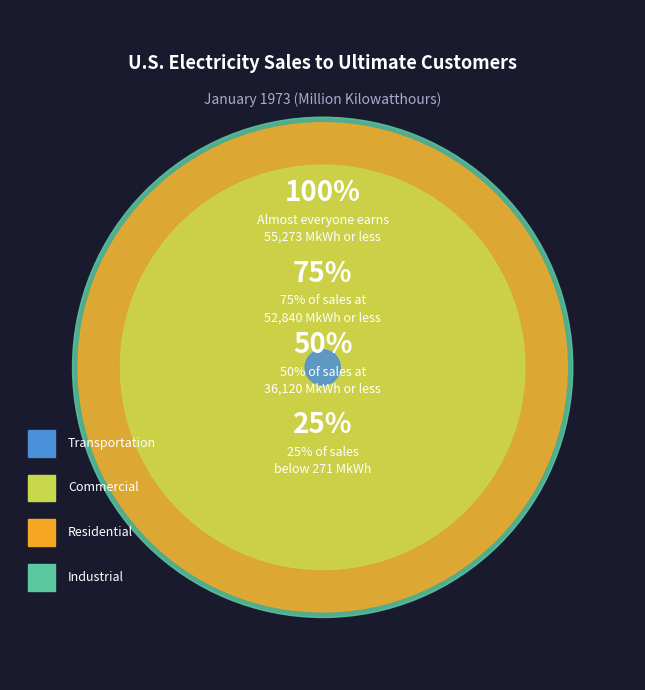

Rank the categories by value from lowest to highest.

Transportation, Commercial, Residential, Industrial